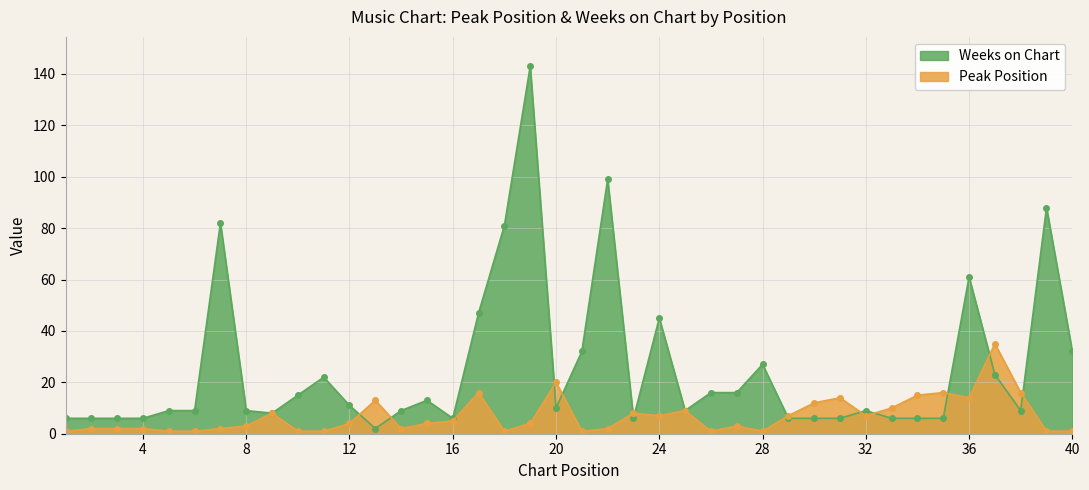

In Weeks on Chart, how many points are lower than both neighbors (excluding endpoints)?

7